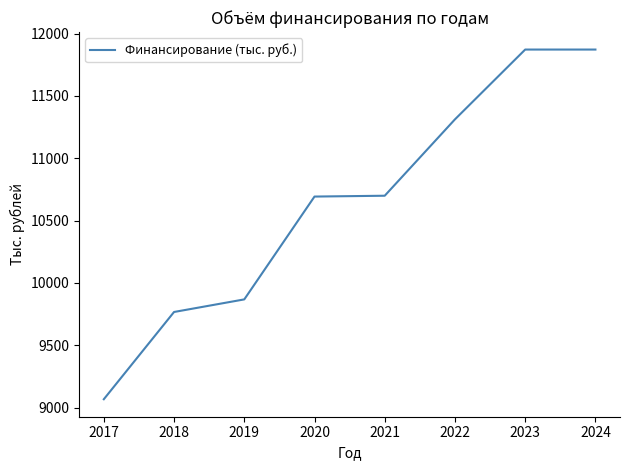

Between 2017 and 2018, which is larger?

2018